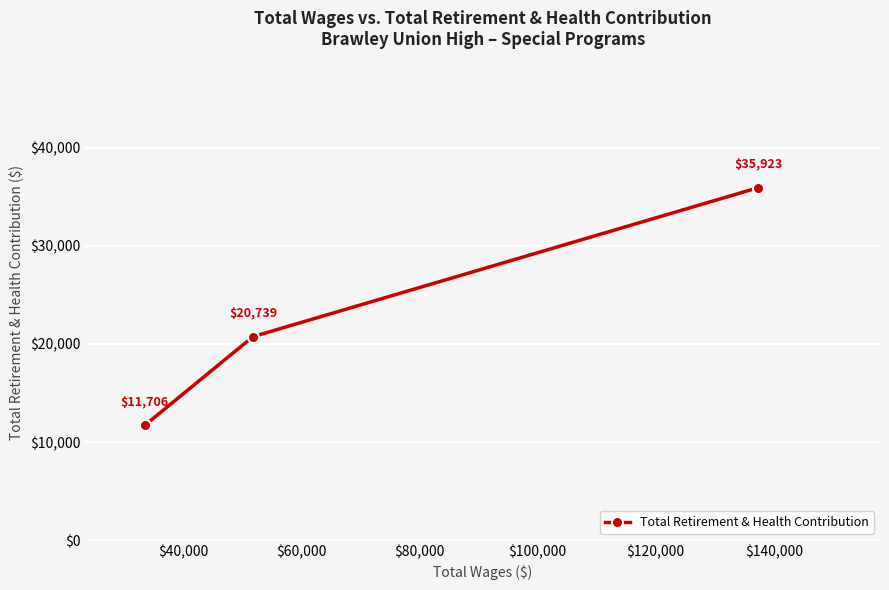

What is the smallest value displayed?

11706